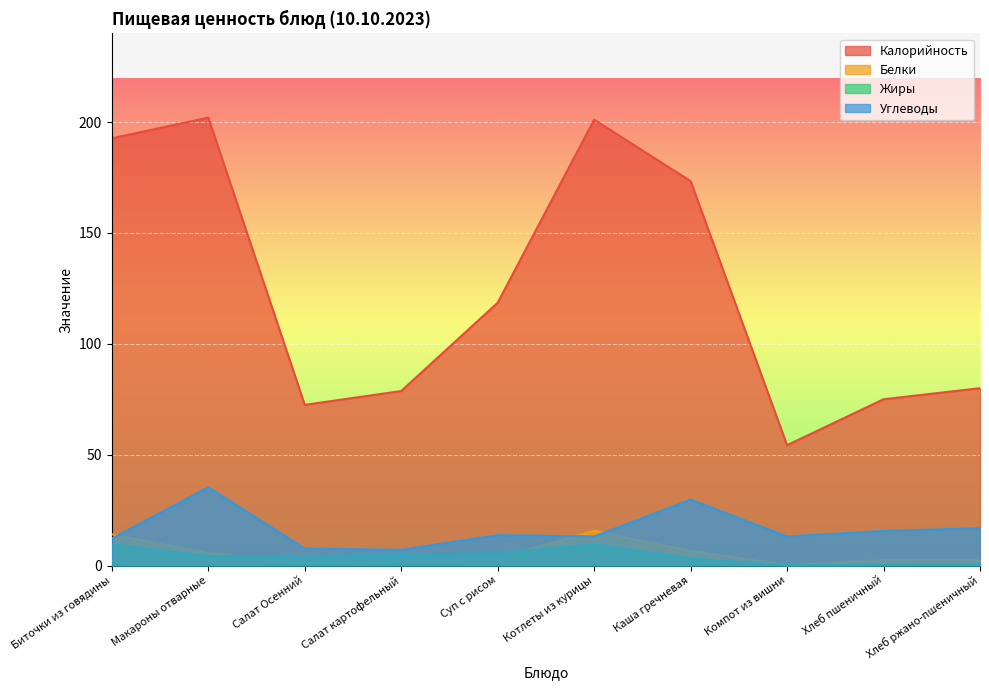

True or false: Калорийность and Жиры cross at least once.

False